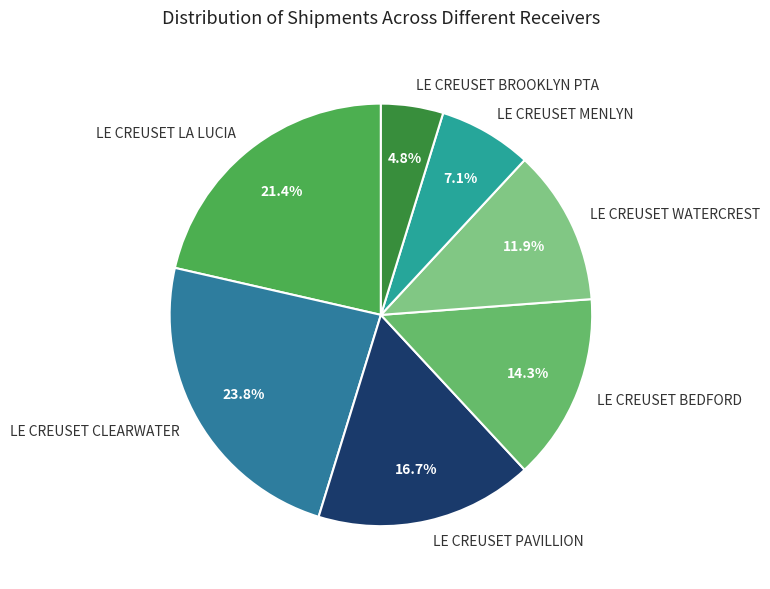

What is the largest slice in the pie chart?

LE CREUSET CLEARWATER